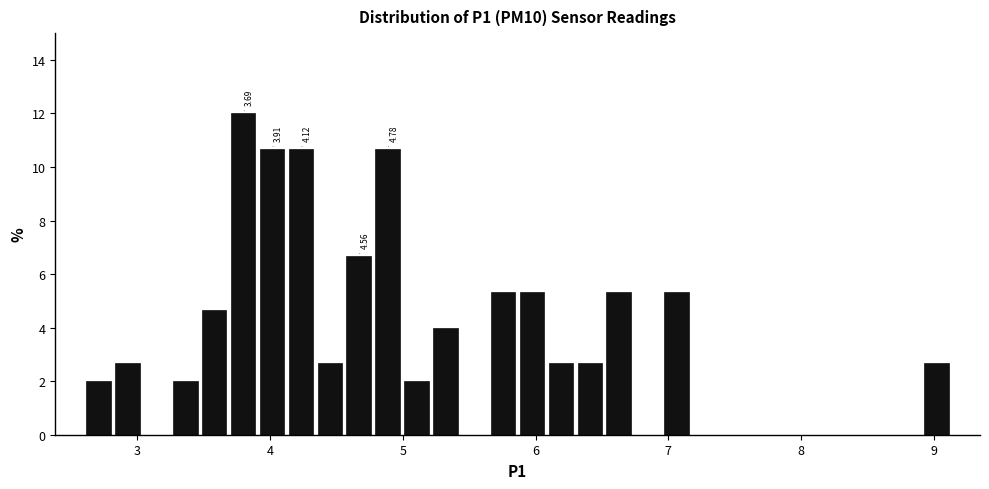

Around what value on the x-axis is the tallest bar? Give the approximate position of its centre, as read against the axis.

3.8